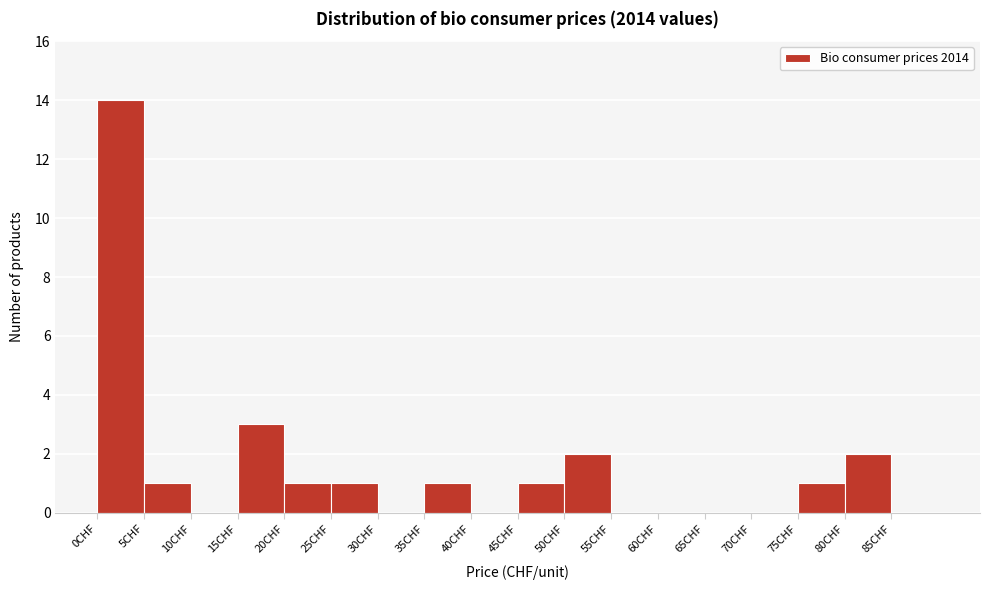

Reading left to right, list every bar in this chart as the range it spans on the x-axis followed by its height. The values are not printed on the chart, so give them approximately, as read against the axis.

0 to 5: 14
5 to 10: 1
10 to 15: 0
15 to 20: 3
20 to 25: 1
25 to 30: 1
30 to 35: 0
35 to 40: 1
40 to 45: 0
45 to 50: 1
50 to 55: 2
55 to 60: 0
60 to 65: 0
65 to 70: 0
70 to 75: 0
75 to 80: 1
80 to 85: 2
85 to 90: 0